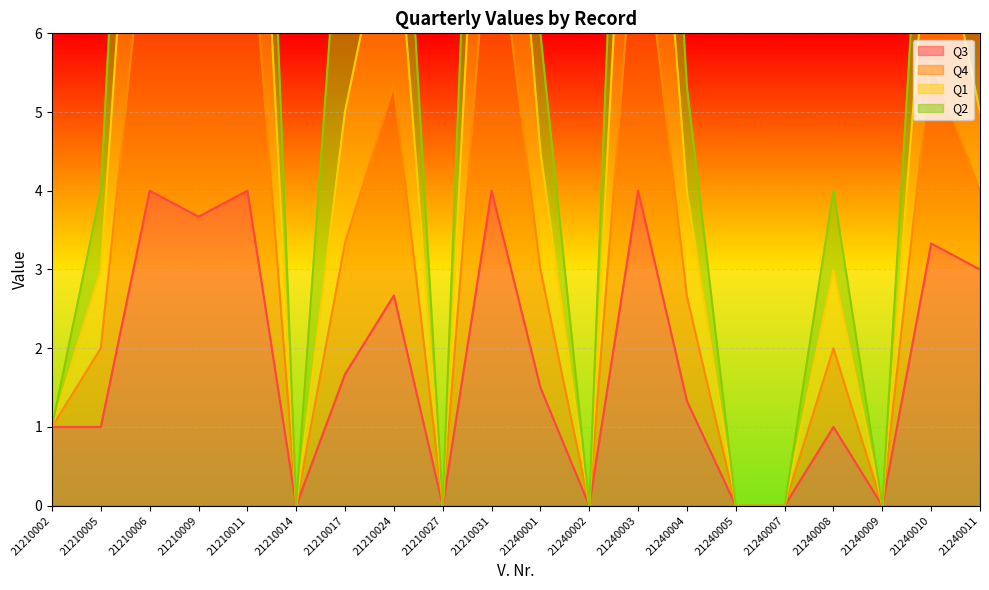

The Q3 series shows 0.0 at 21240002. True or false?

True